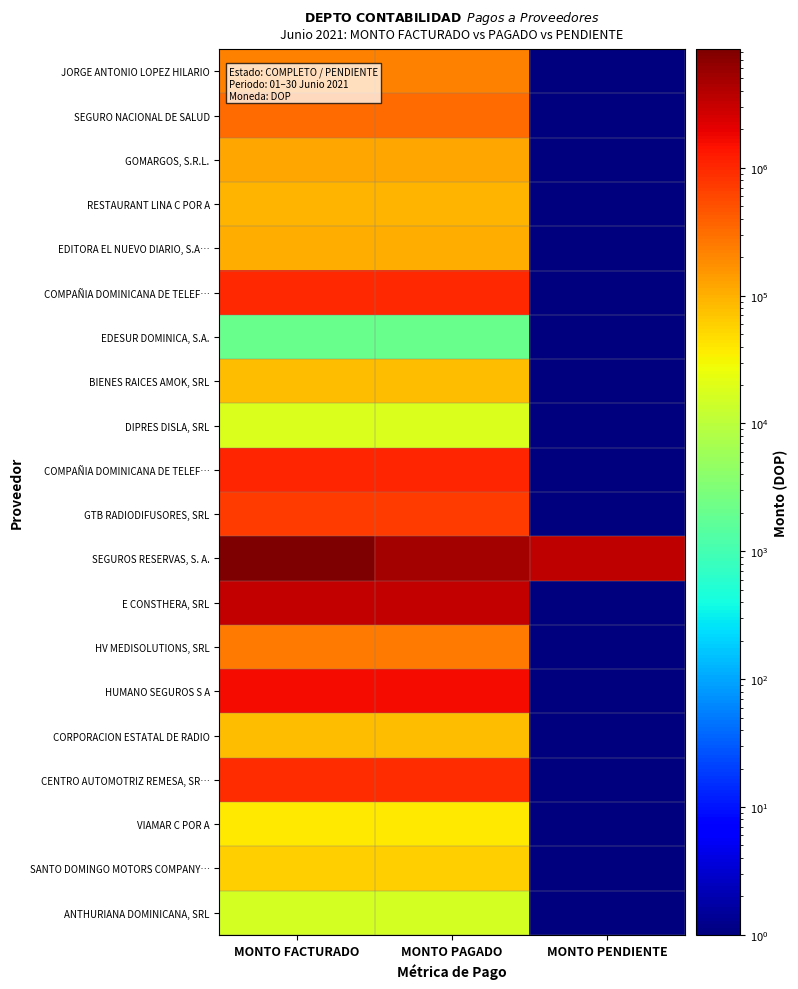

What is the maximum value shown in the chart?

8484932.2